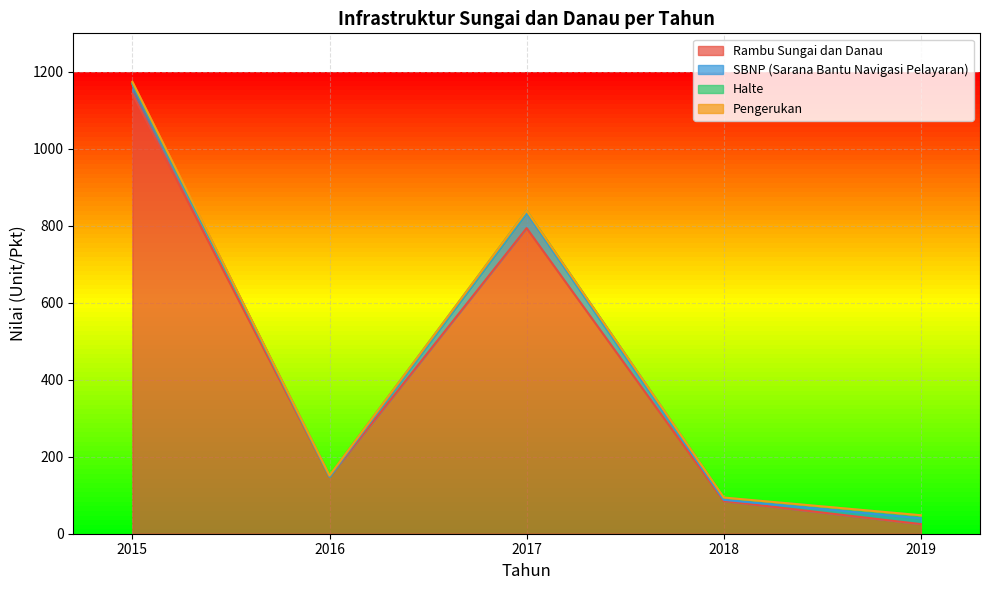

List the labels in order of Halte value, largest first.

2019, 2018, 2017, 2015, 2016